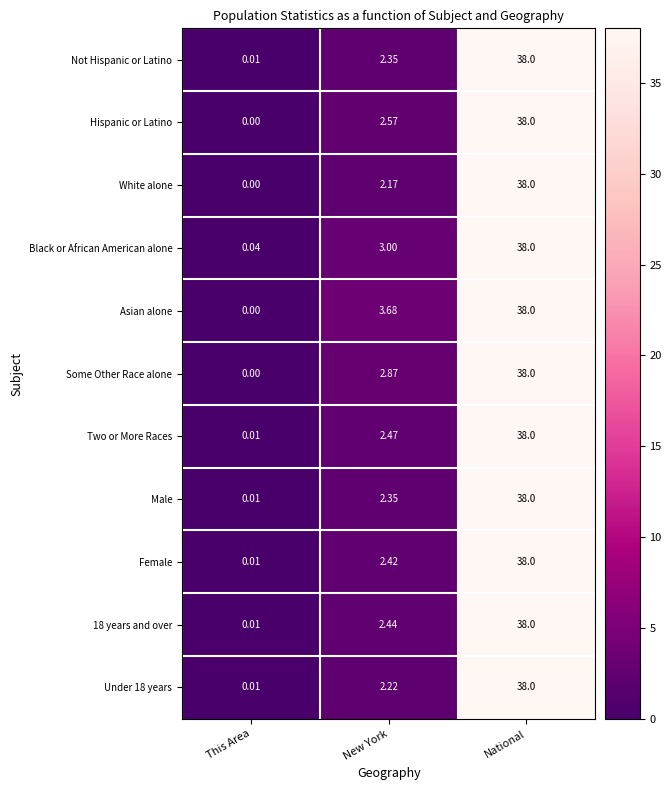

Rank the categories by Male value from highest to lowest.

National, New York, This Area